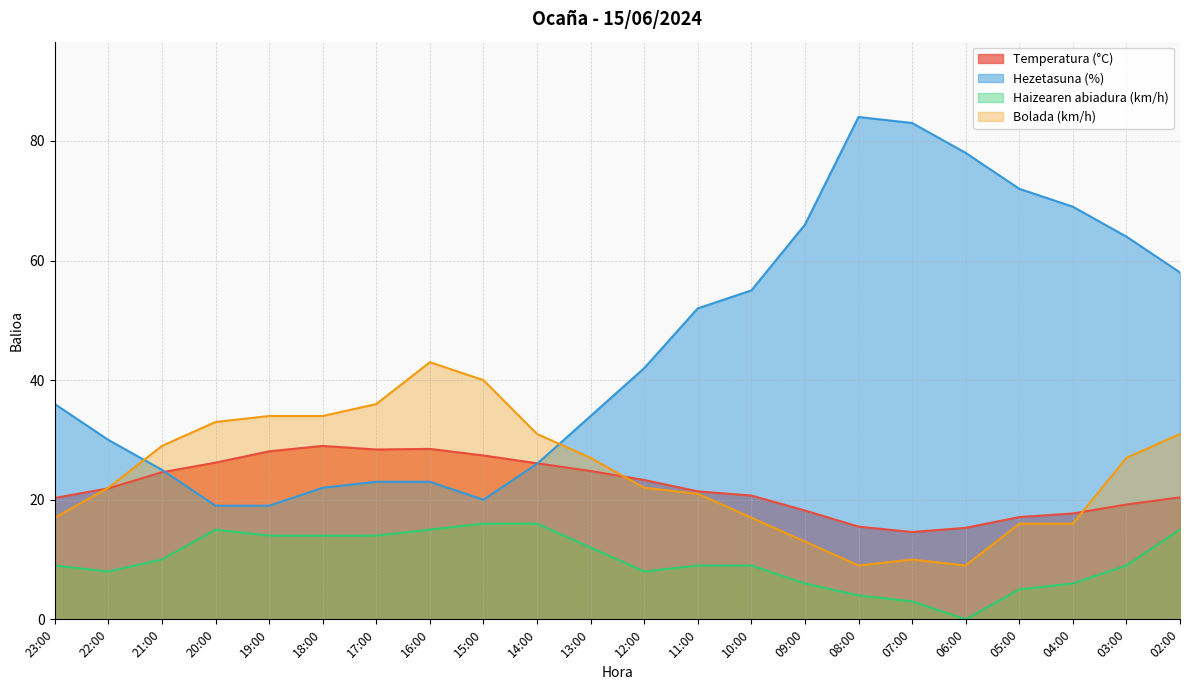

Rank the categories by Hezetasuna (%) value from lowest to highest.

20:00, 19:00, 15:00, 18:00, 17:00, 16:00, 21:00, 14:00, 22:00, 13:00, 23:00, 12:00, 11:00, 10:00, 02:00, 03:00, 09:00, 04:00, 05:00, 06:00, 07:00, 08:00